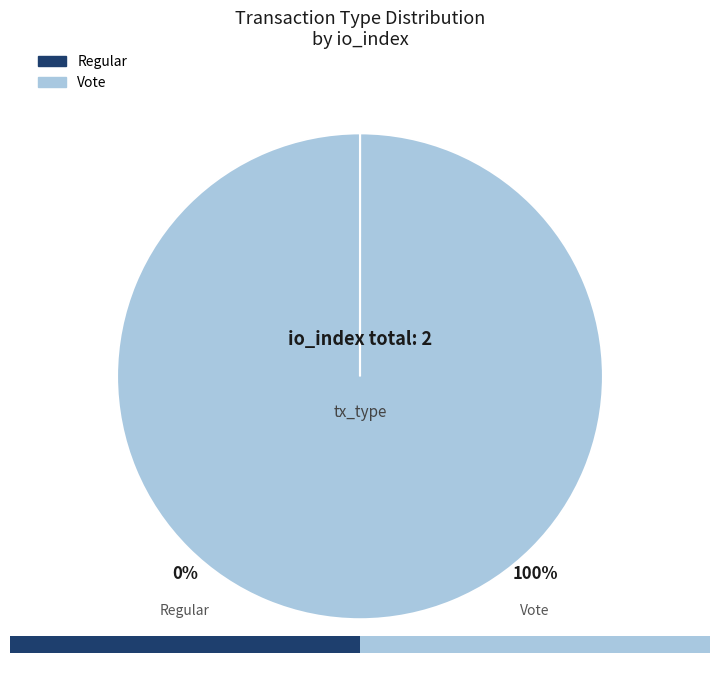

Which category accounts for the majority?

Vote